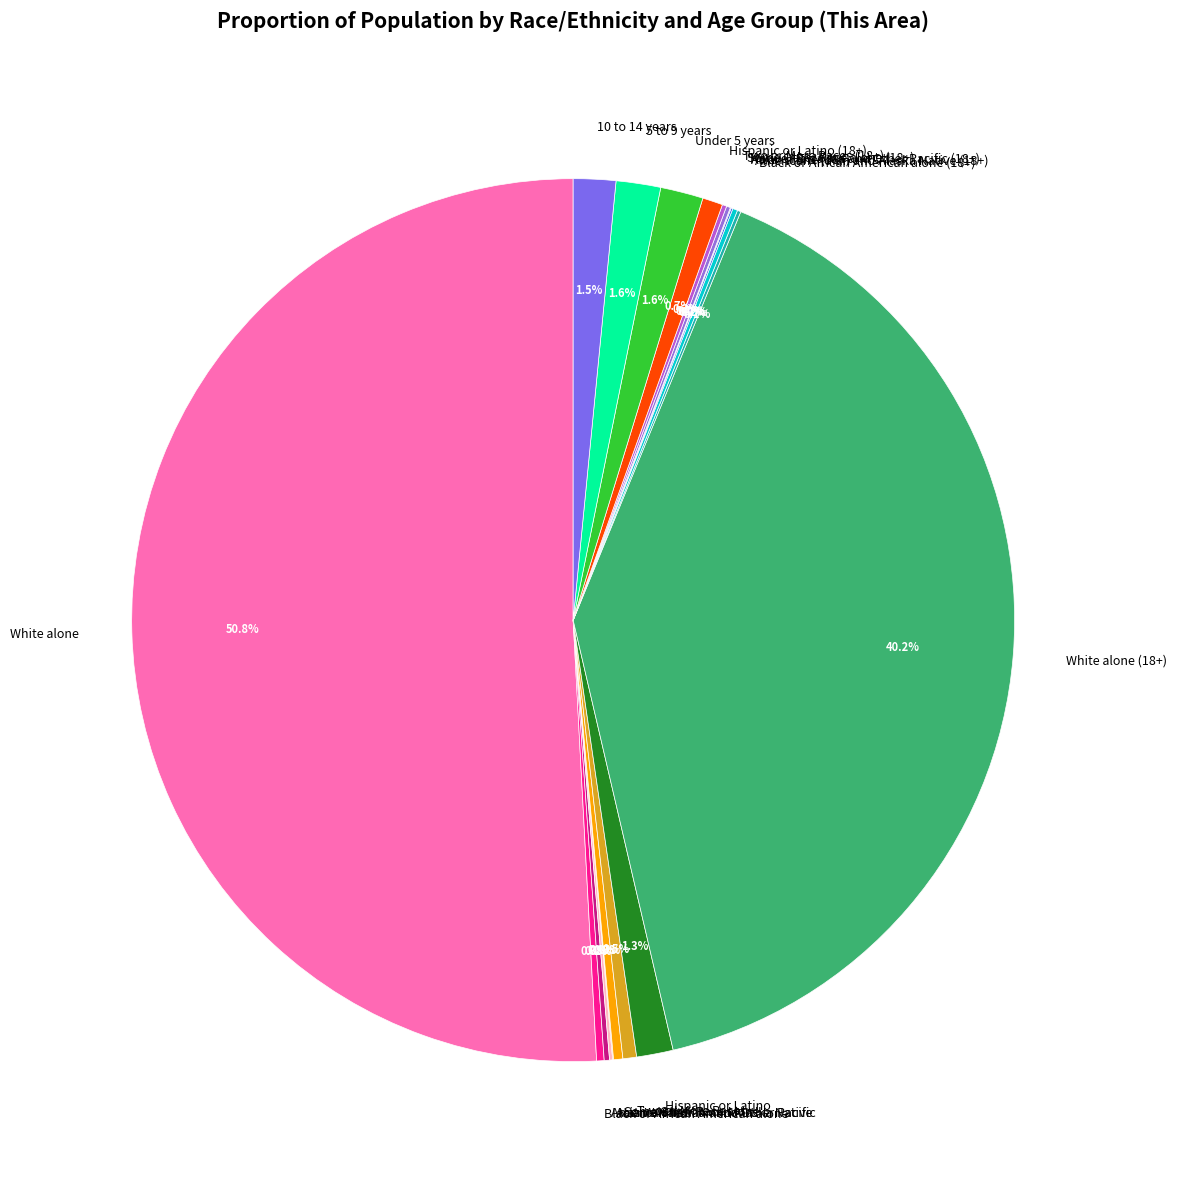

Which has a higher value, Hispanic or Latino (18+) or 5 to 9 years?

5 to 9 years